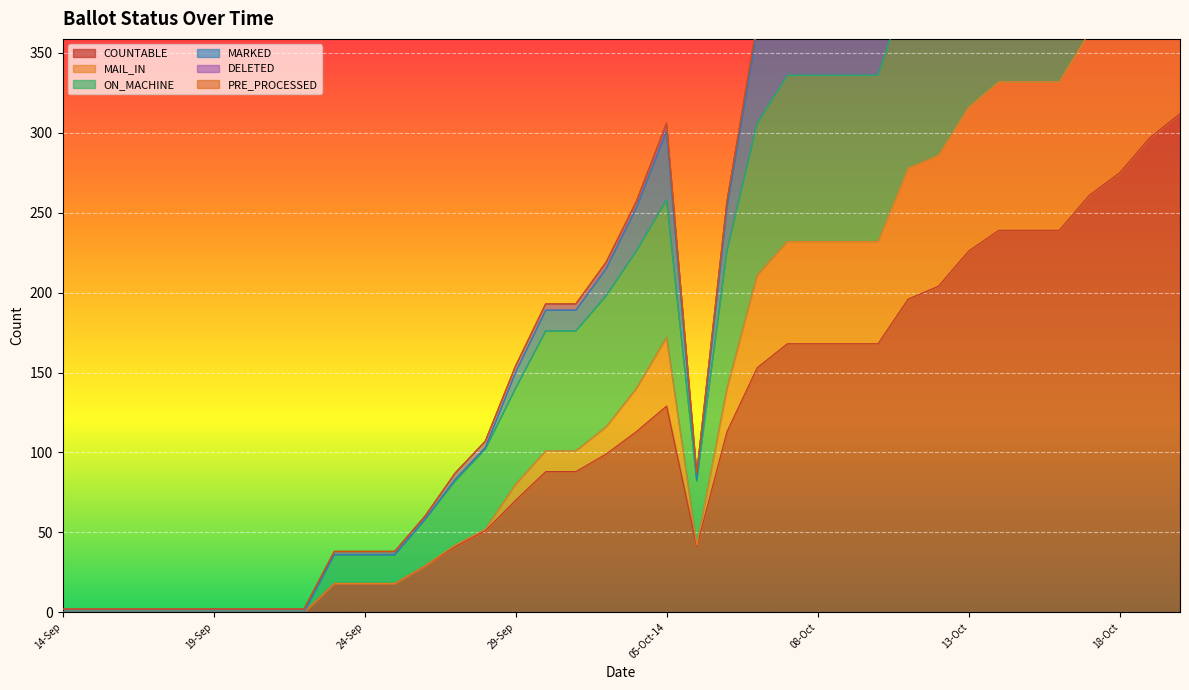

How many data points in MARKED are above 215?

18